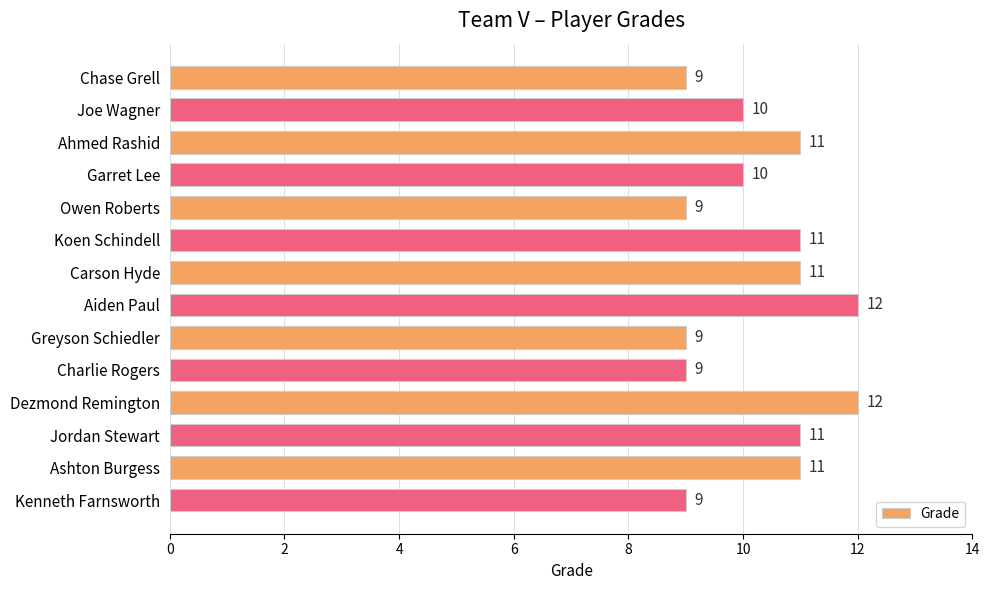

What value does the data have at Charlie Rogers?

9